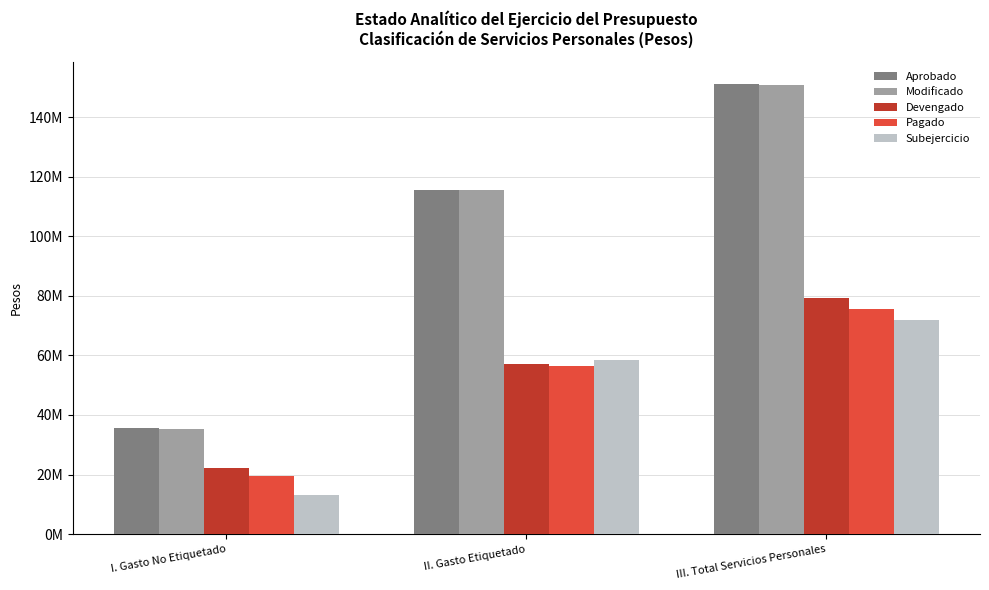

What is the label of the 1st bar from the right?

III. Total Servicios Personales